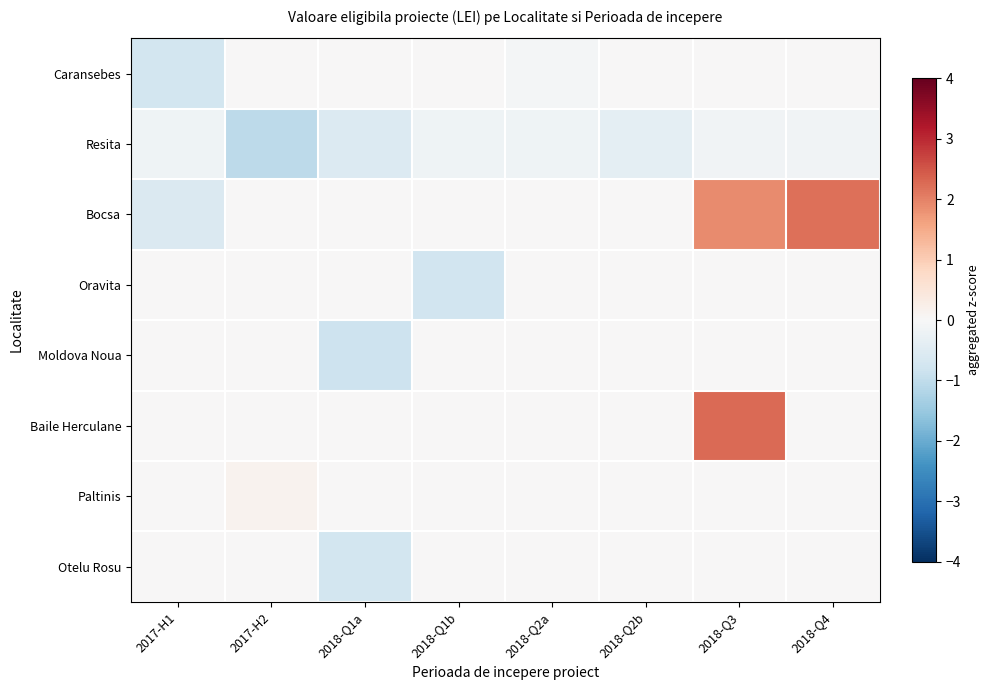

What is the difference between the maximum and minimum values in the Resita series?

0.9